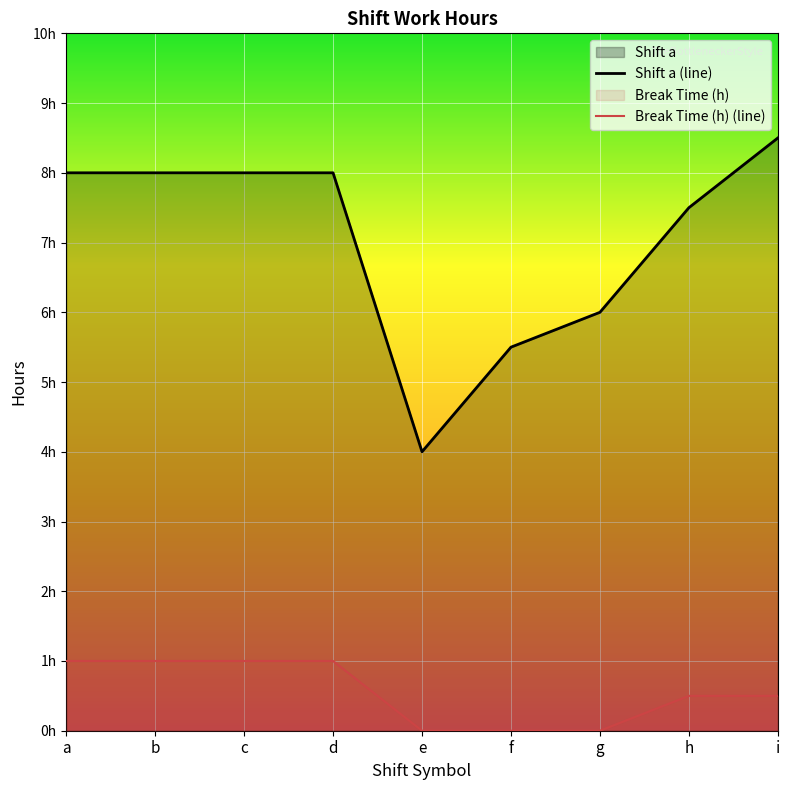

Does the chart display data point markers on the line(s)?

No